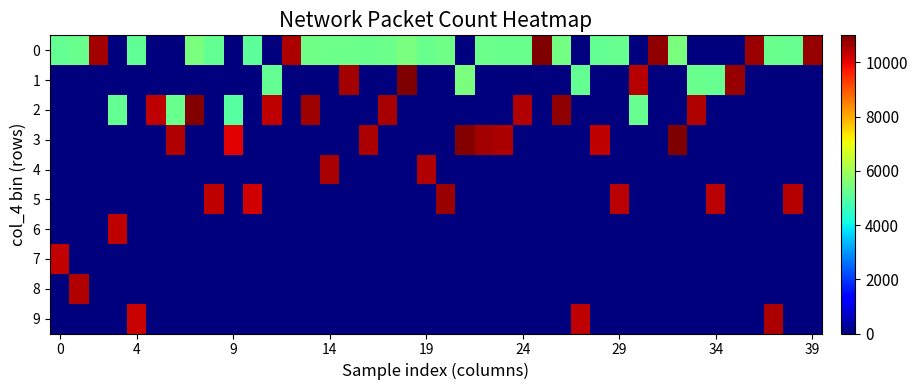

At which category does the chart reach its peak across all series?

25